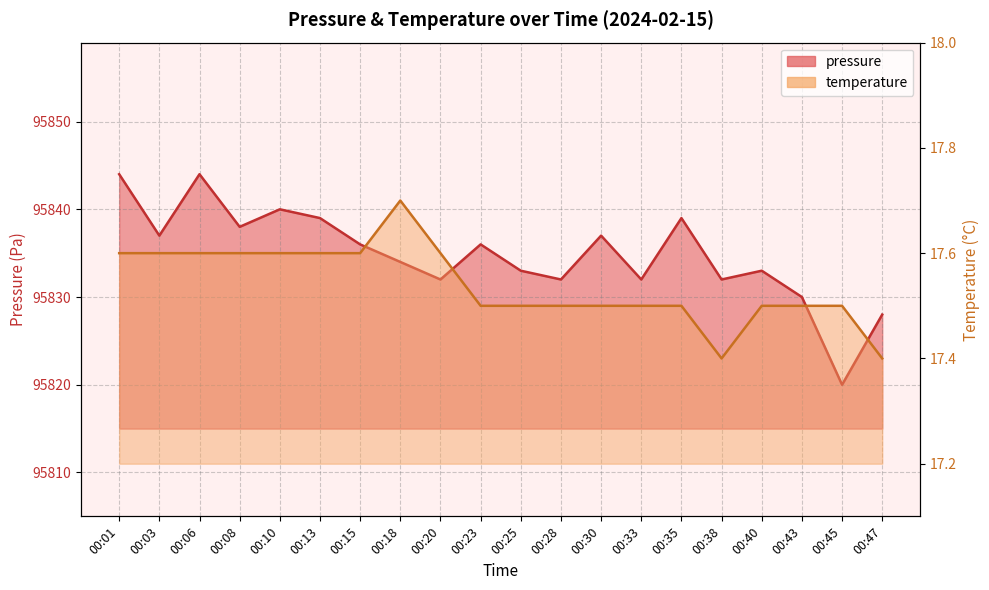

What value does the temperature series have at 00:28?

17.5